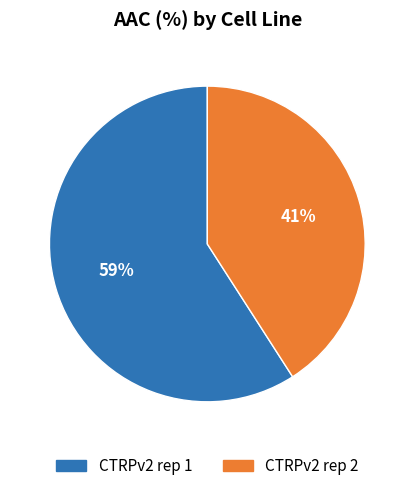

Which slice represents more than half of the pie?

CTRPv2 rep 1